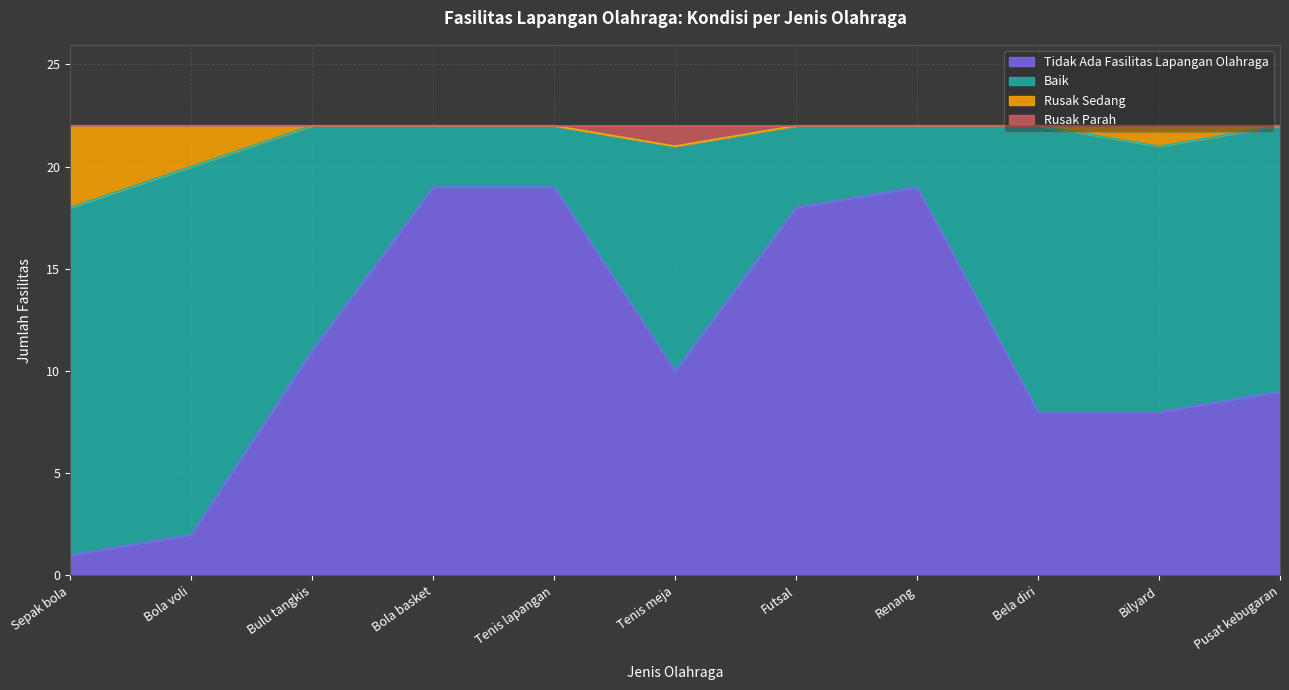

The value of Tidak Ada Fasilitas Lapangan Olahraga at Pusat kebugaran is 6. True or false?

False